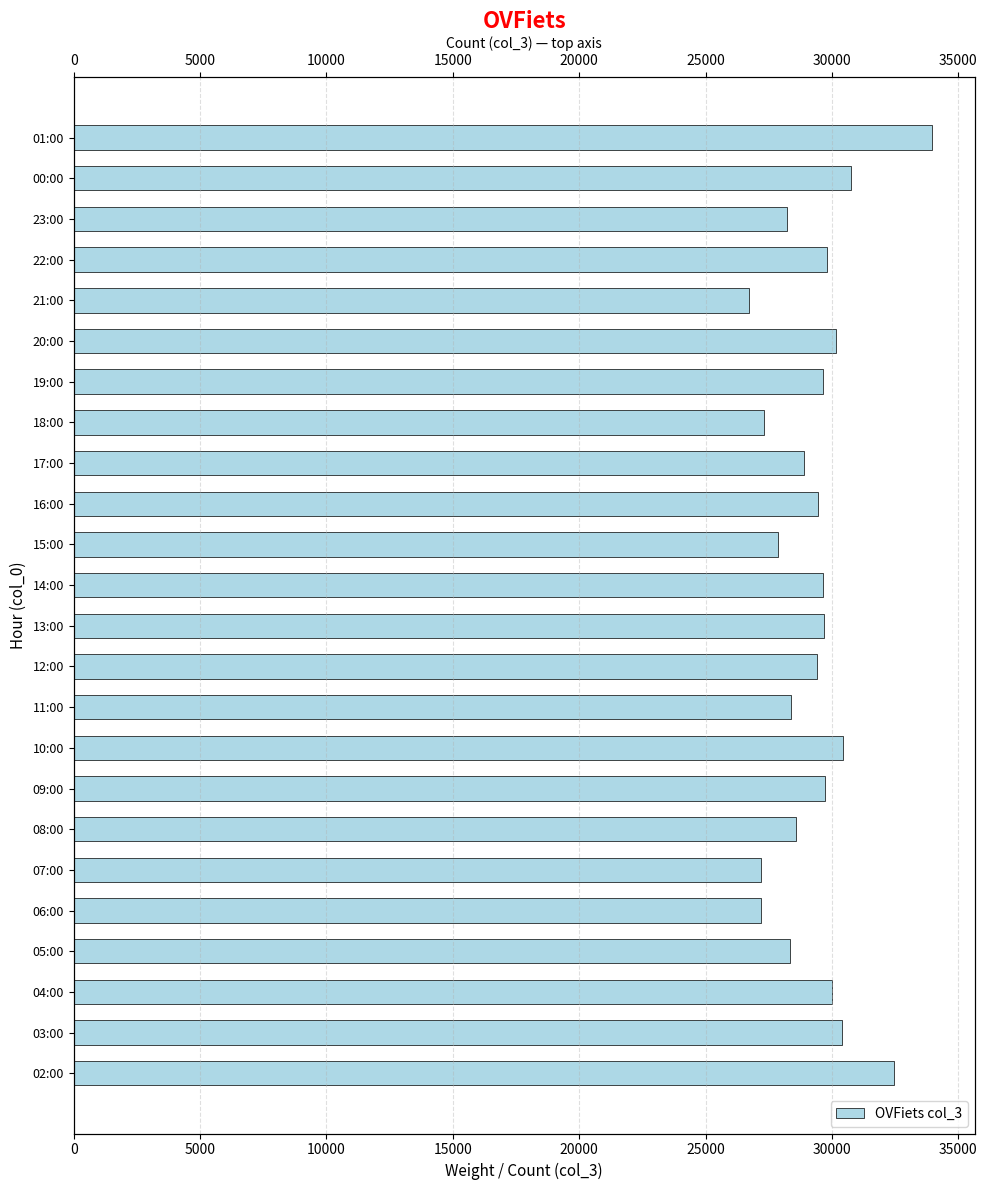

What is the difference between the maximum and minimum values?

7226